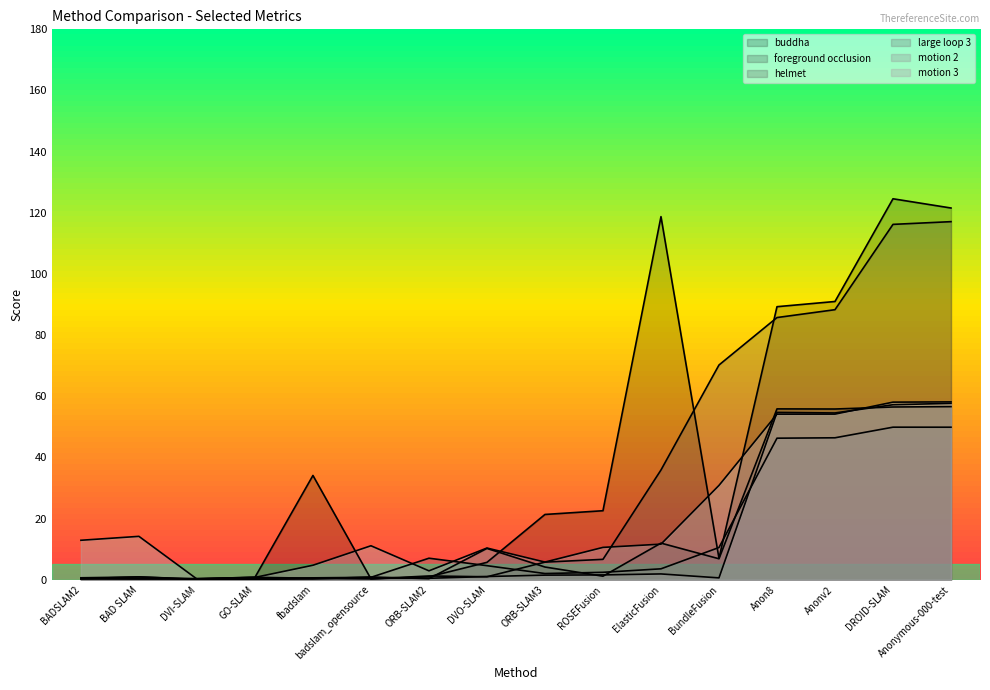

What is the difference between the second highest and minimum values in the large loop 3 series?

49.6